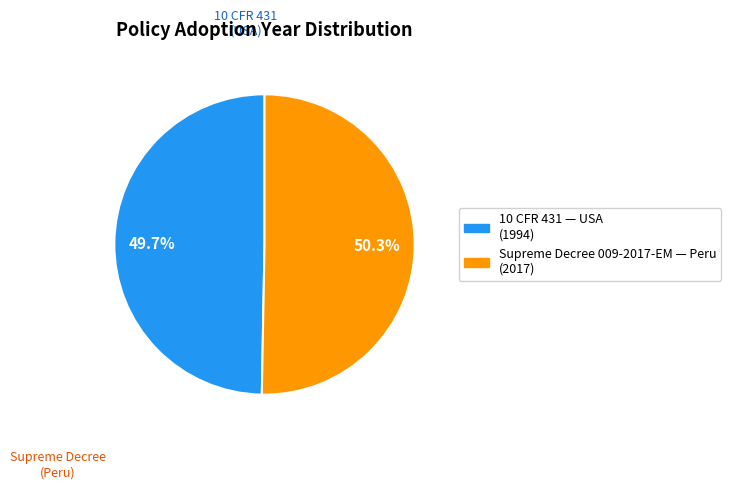

Does any single category account for the majority?

Yes